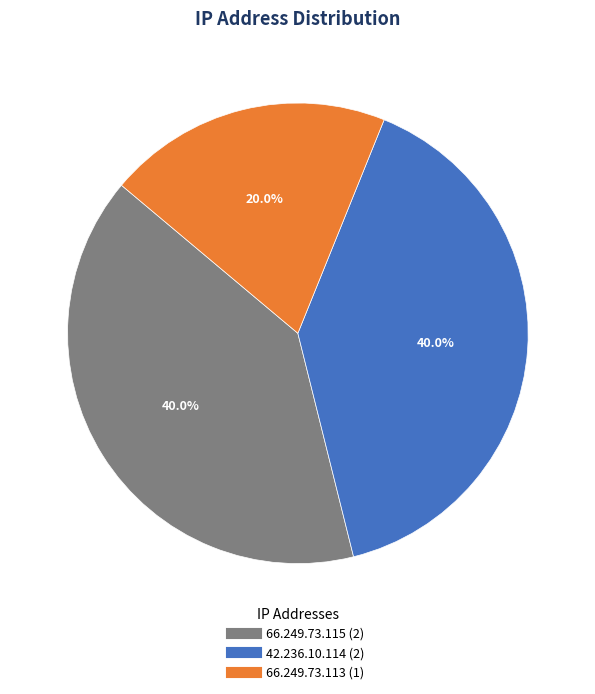

The 66.249.73.115 slice represents 40% of the pie. True or false?

True